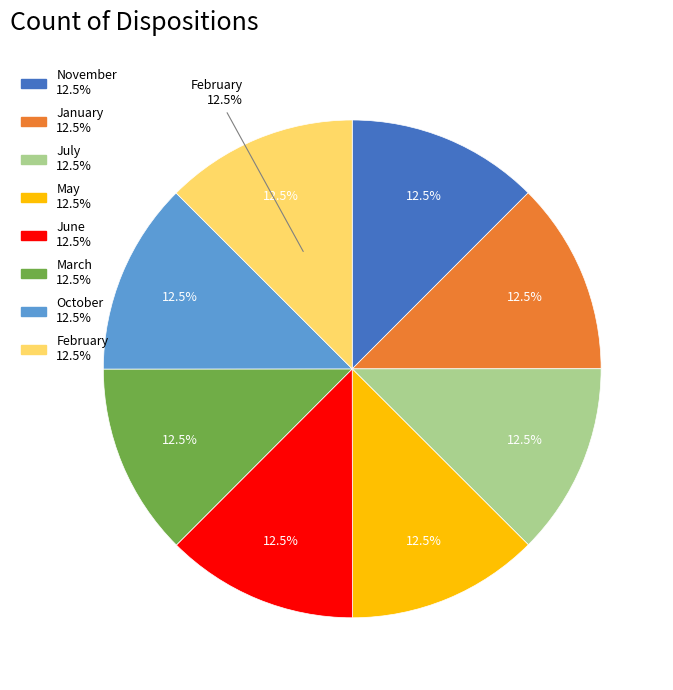

To the nearest percent, what is the average slice percentage?

12%